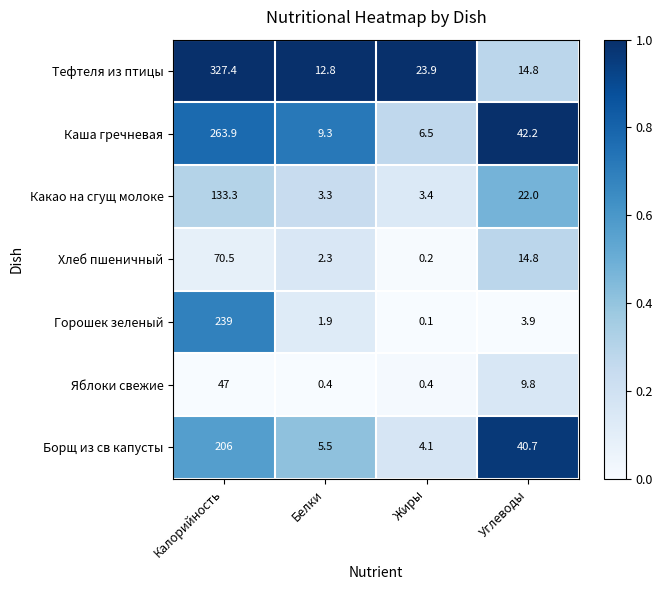

How many categories are shown in the chart?

4